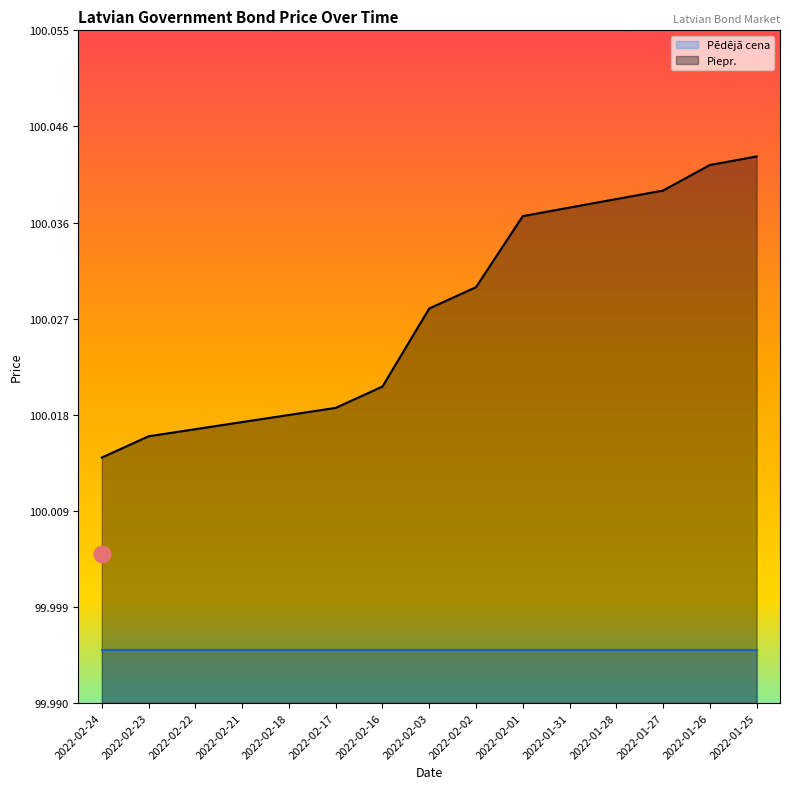

What position from the right is 2022-02-23?

14